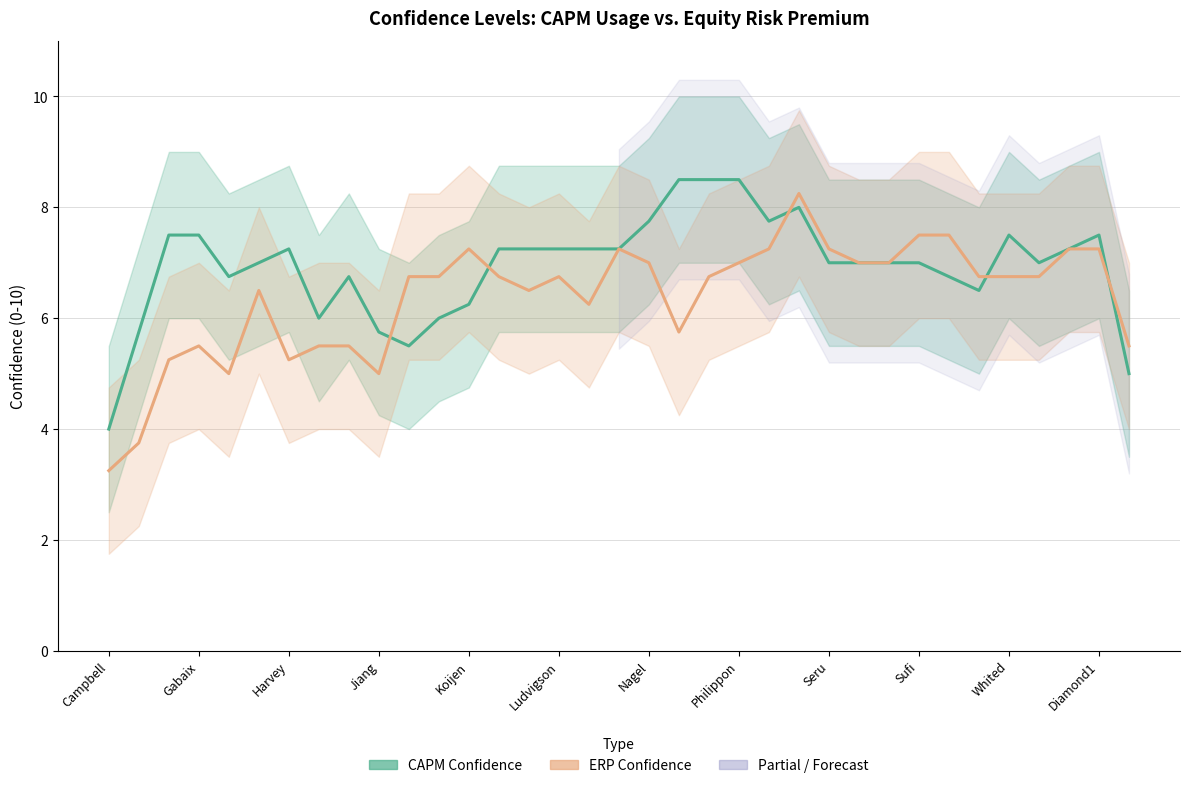

What is the difference between the maximum and second lowest values in the ERP Confidence series?

4.5